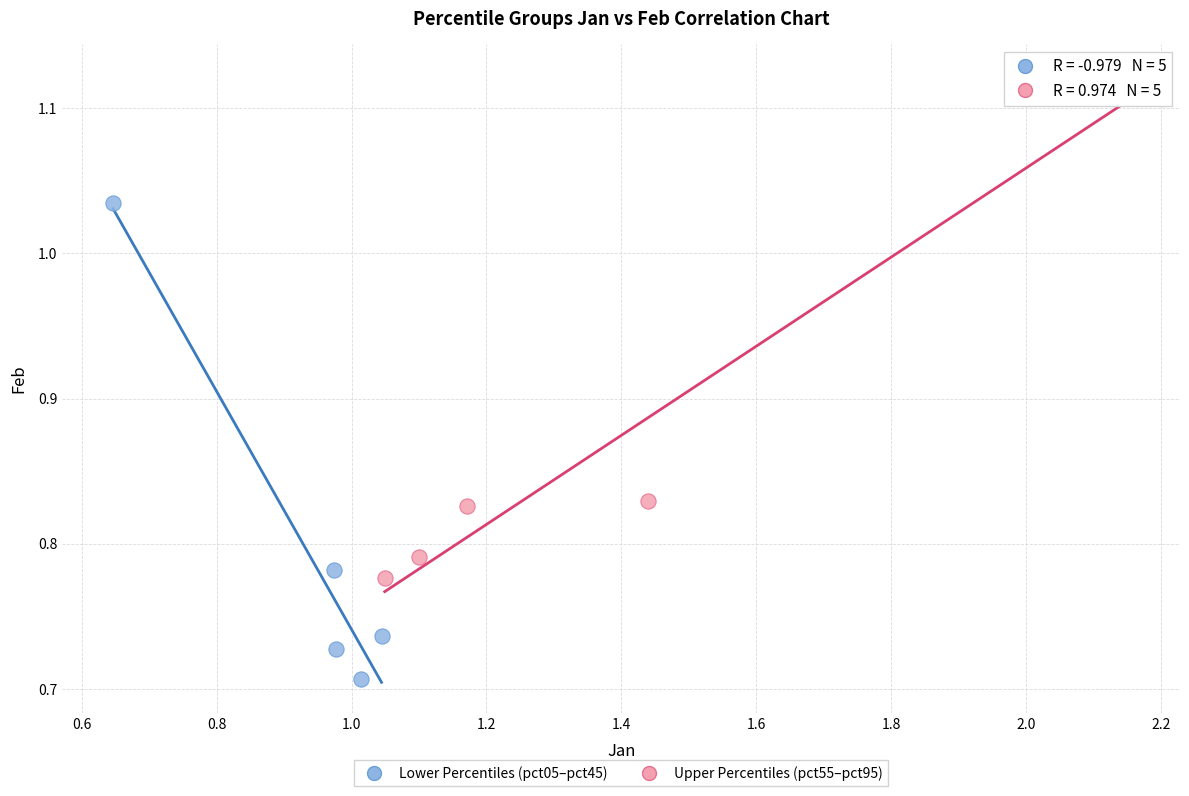

Which series has the largest Y range (max minus min)?

Upper Percentiles (pct55–pct95)